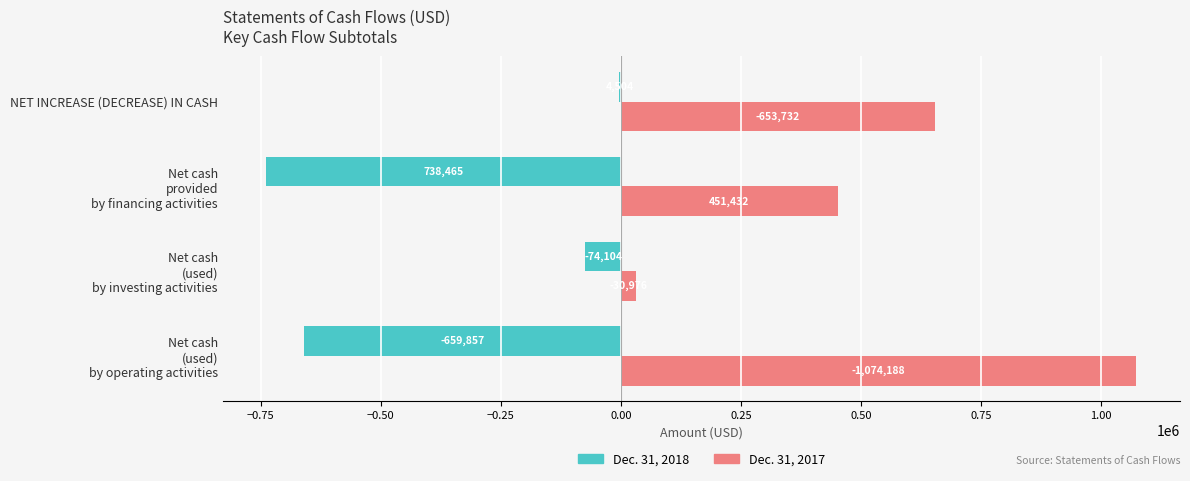

Reading left to right, list all the values displayed in this chart.

Dec. 31, 2018: -659857	-74104	-738465	-4504
Dec. 31, 2017: 1074188	30976	451432	653732